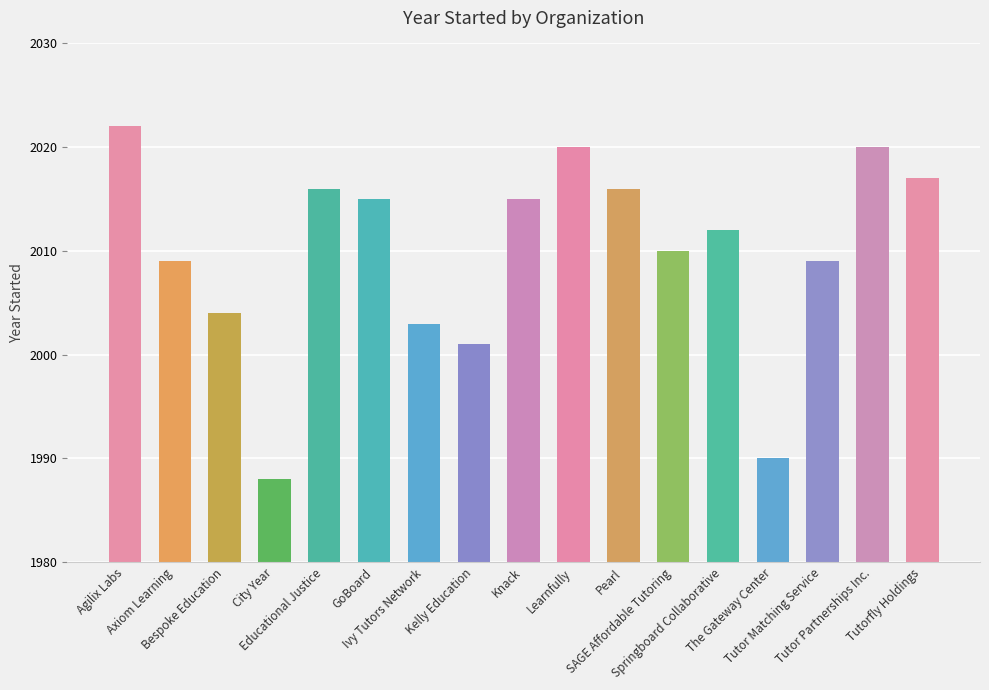

At which label is the value closest to 2005?

Bespoke Education